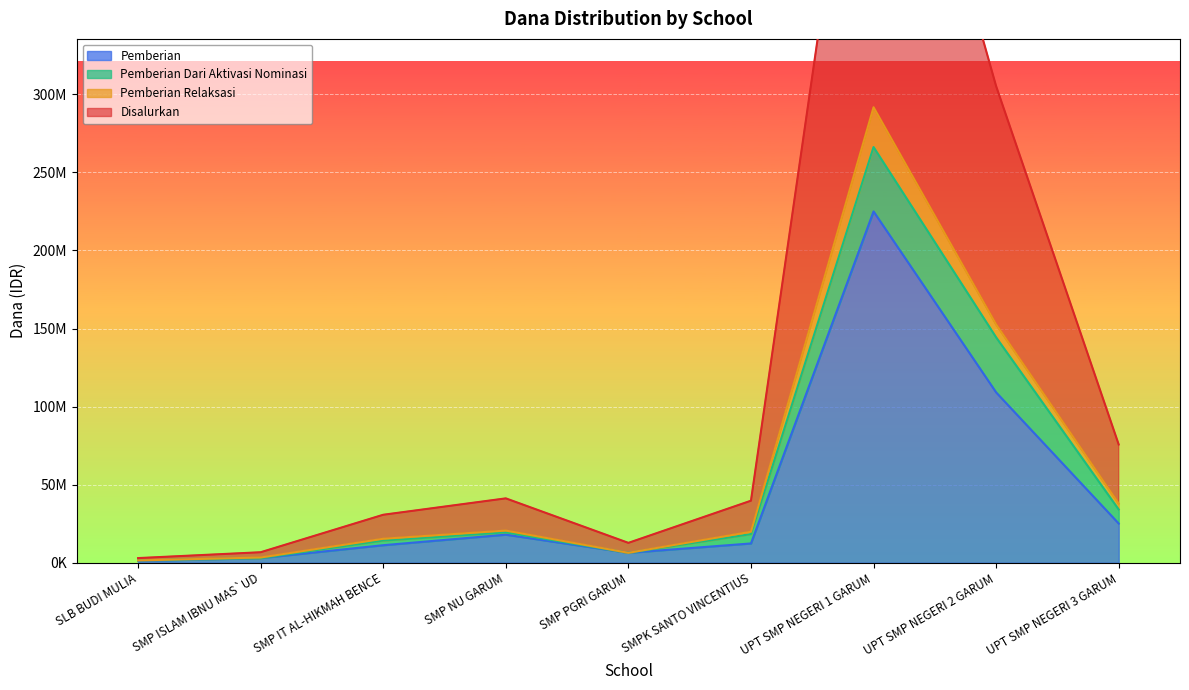

What is the label of the 6th point from the right?

SMP NU GARUM